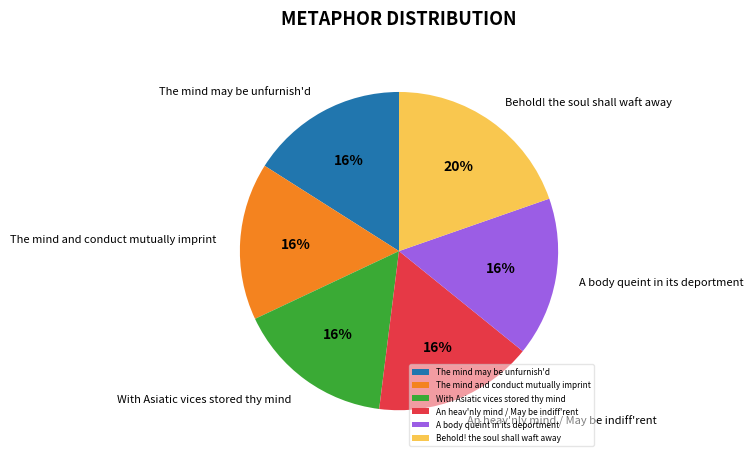

Do A body queint in its deportment and The mind may be unfurnish'd together represent more than half of the pie?

No